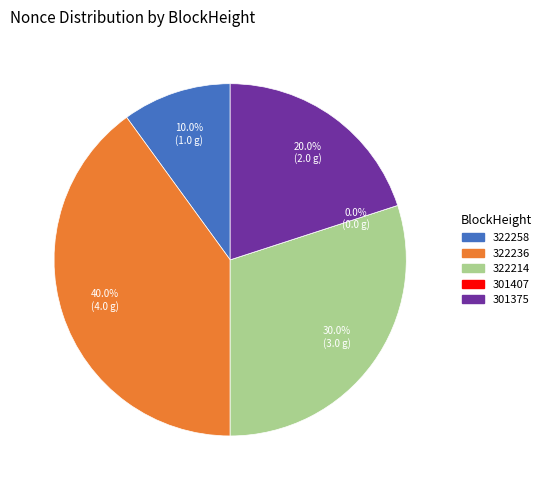

Which category has the smallest portion of the pie?

301407